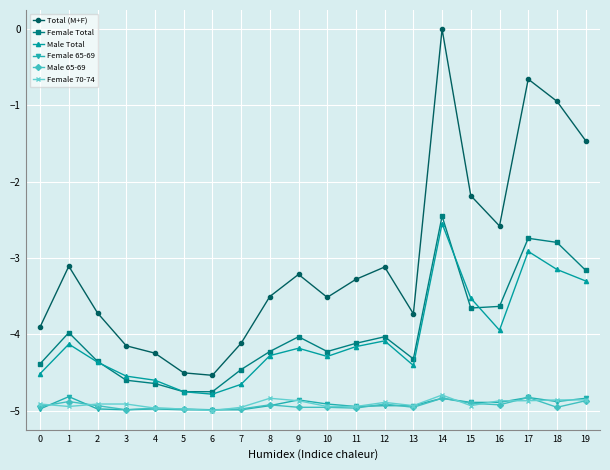

What is the value of the Total (M+F) point at the 10th from the left?

-3.2